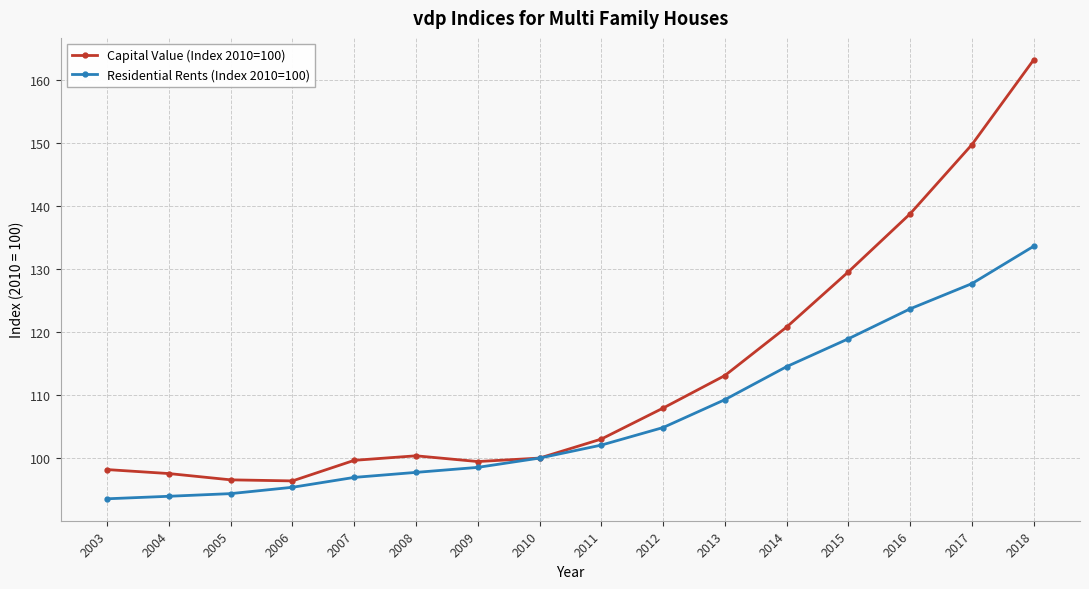

What is the minimum value shown in the chart?

93.5